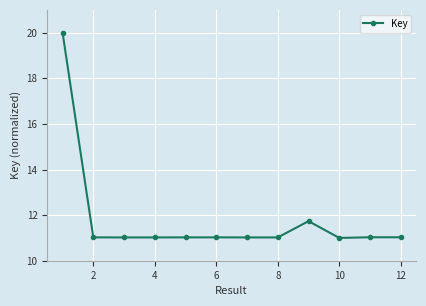

What is the value of the 5th point from the left?

11.0